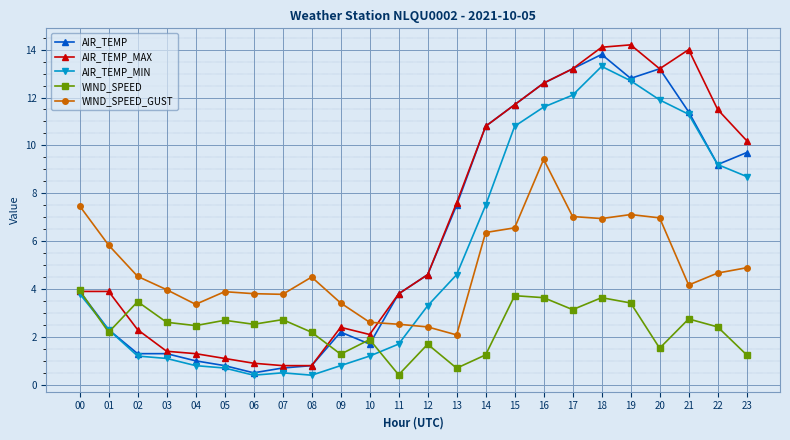

What is the smallest value displayed?

0.4